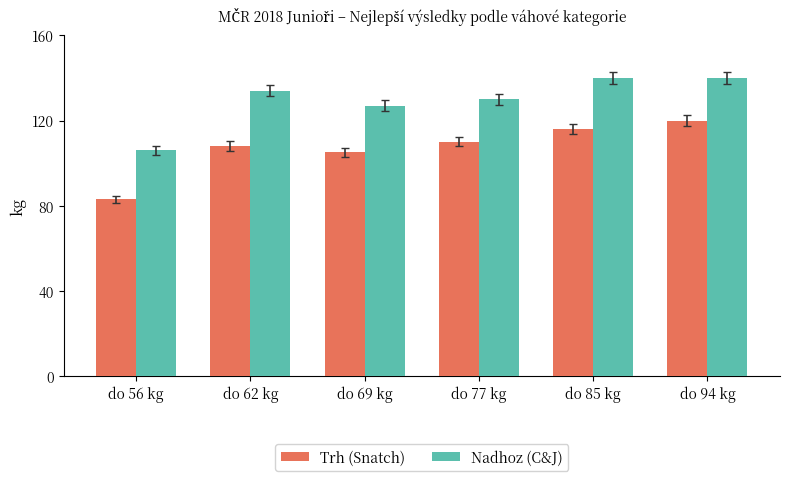

Reading left to right, extract all data points from this chart.

Trh (Snatch): 83	108	105	110	116	120
Nadhoz (C&J): 106	134	127	130	140	140